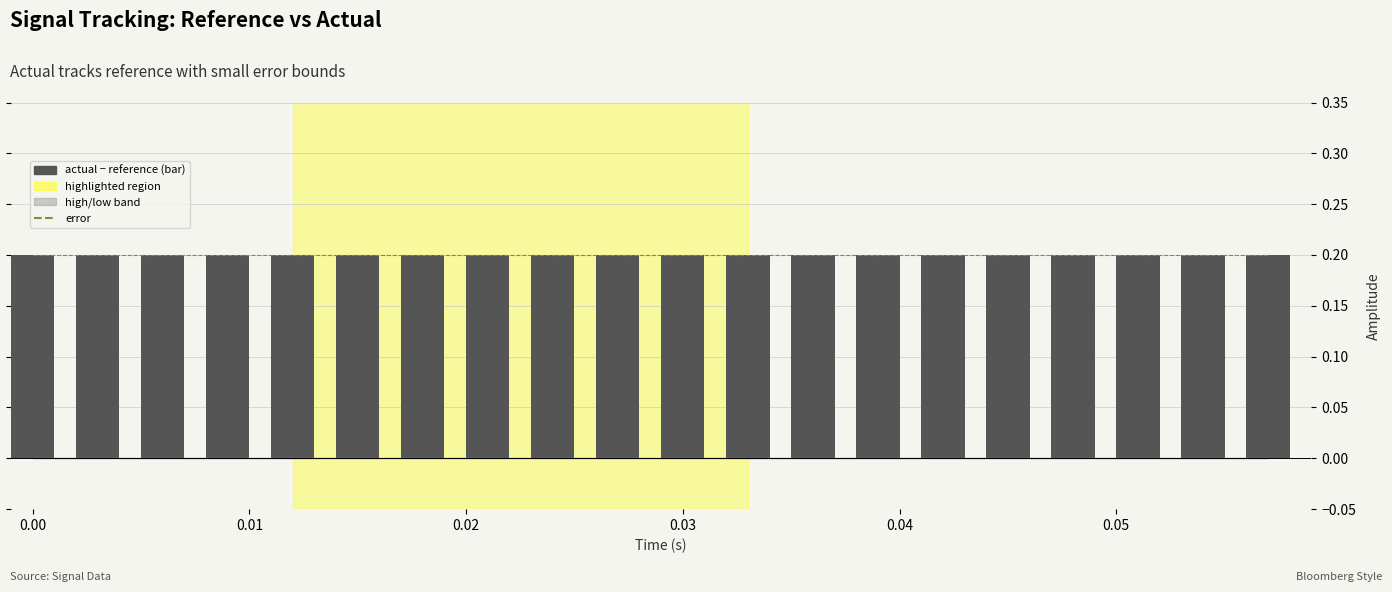

How many data points does each series have?

20